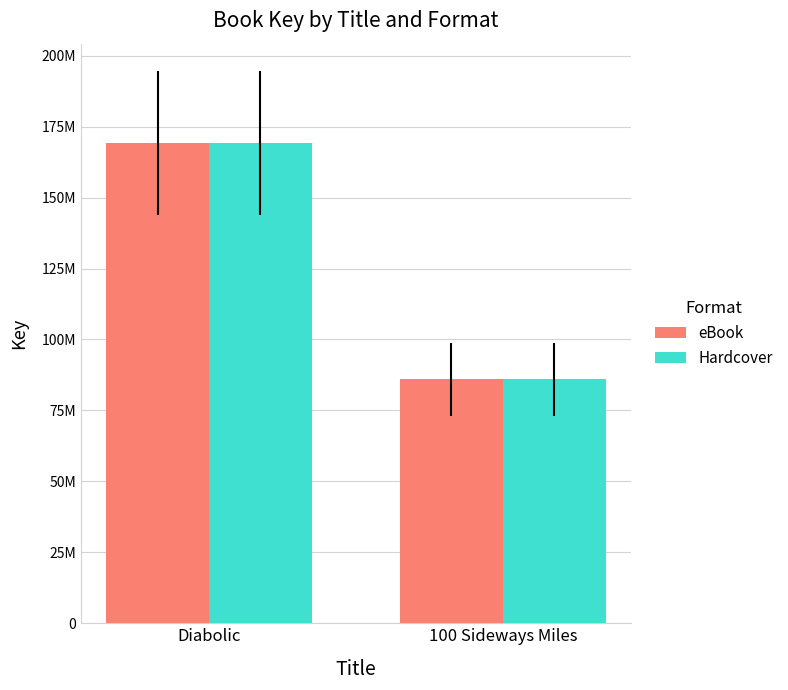

What are all the series names shown in the legend?

eBook, Hardcover